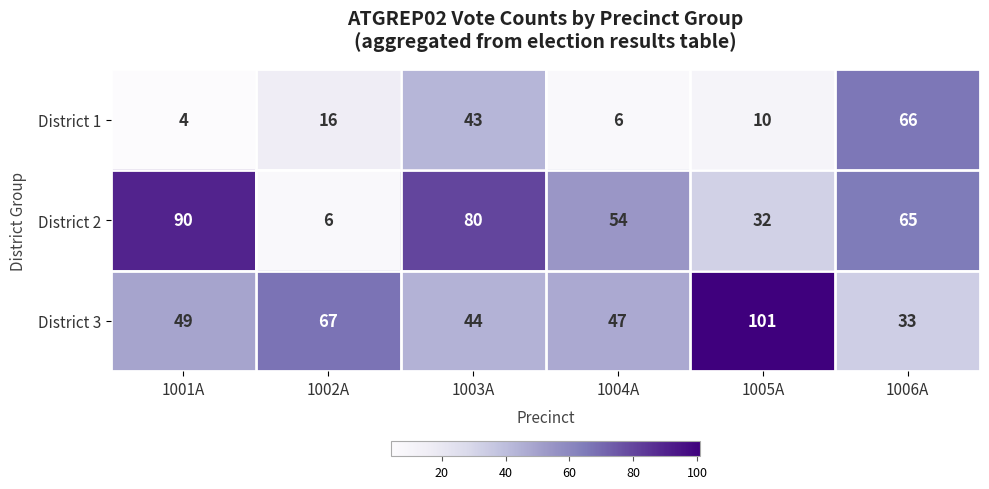

What is the greatest value displayed?

101